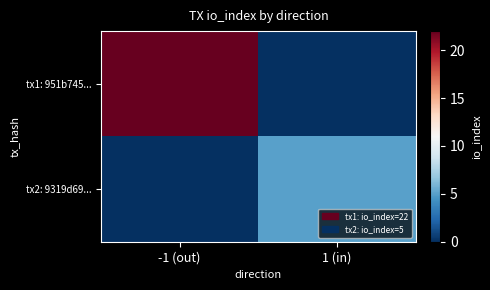

Which series has the largest total across all categories?

tx1: 951b745...